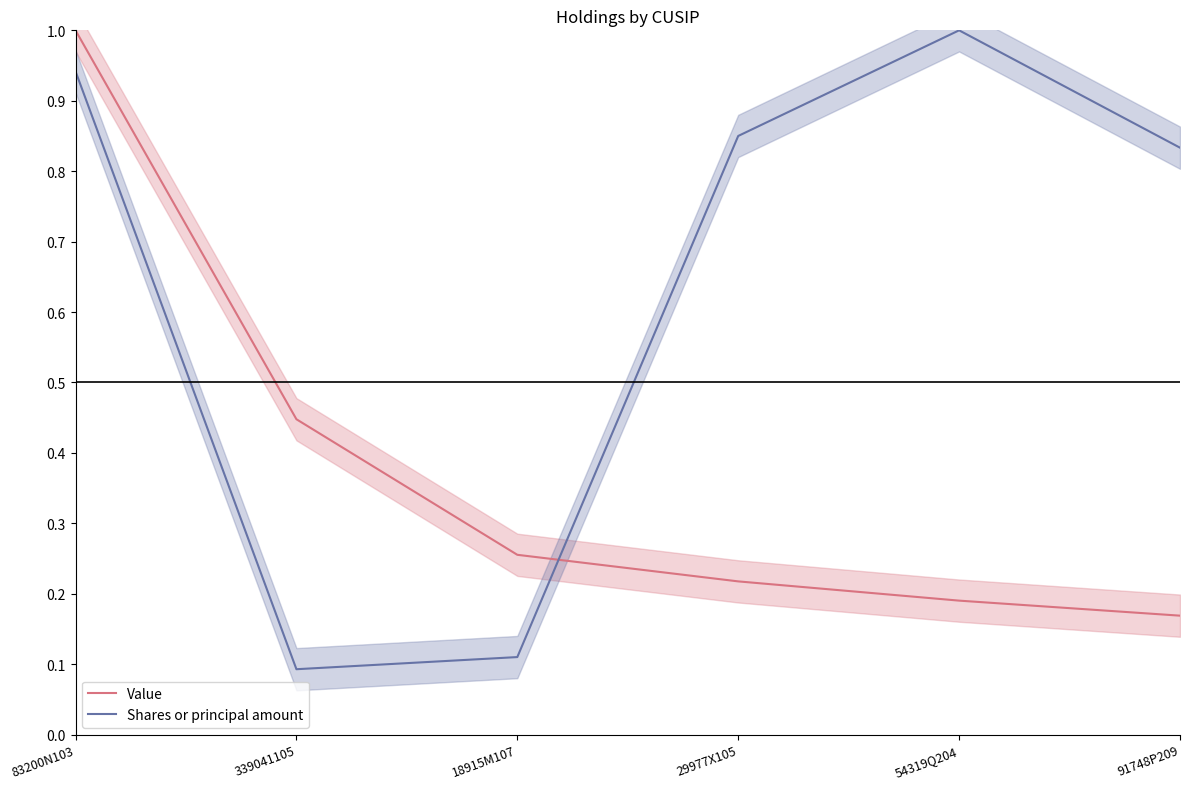

At which label does Value reach its minimum?

91748P209